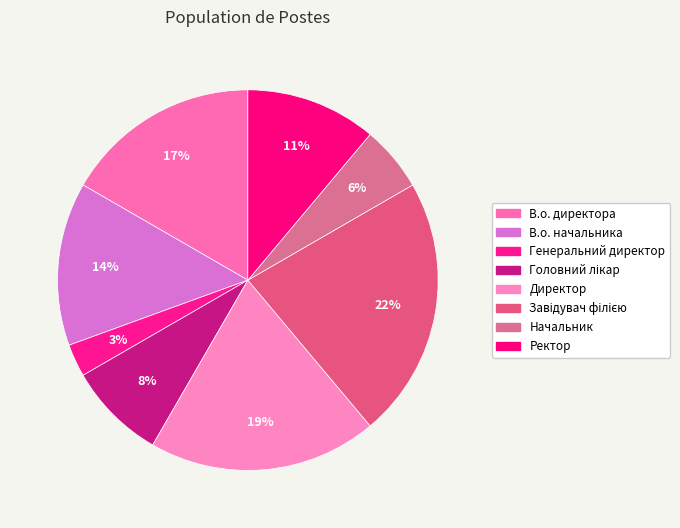

To the nearest percent, what is the difference between the largest and smallest slice percentages?

19%